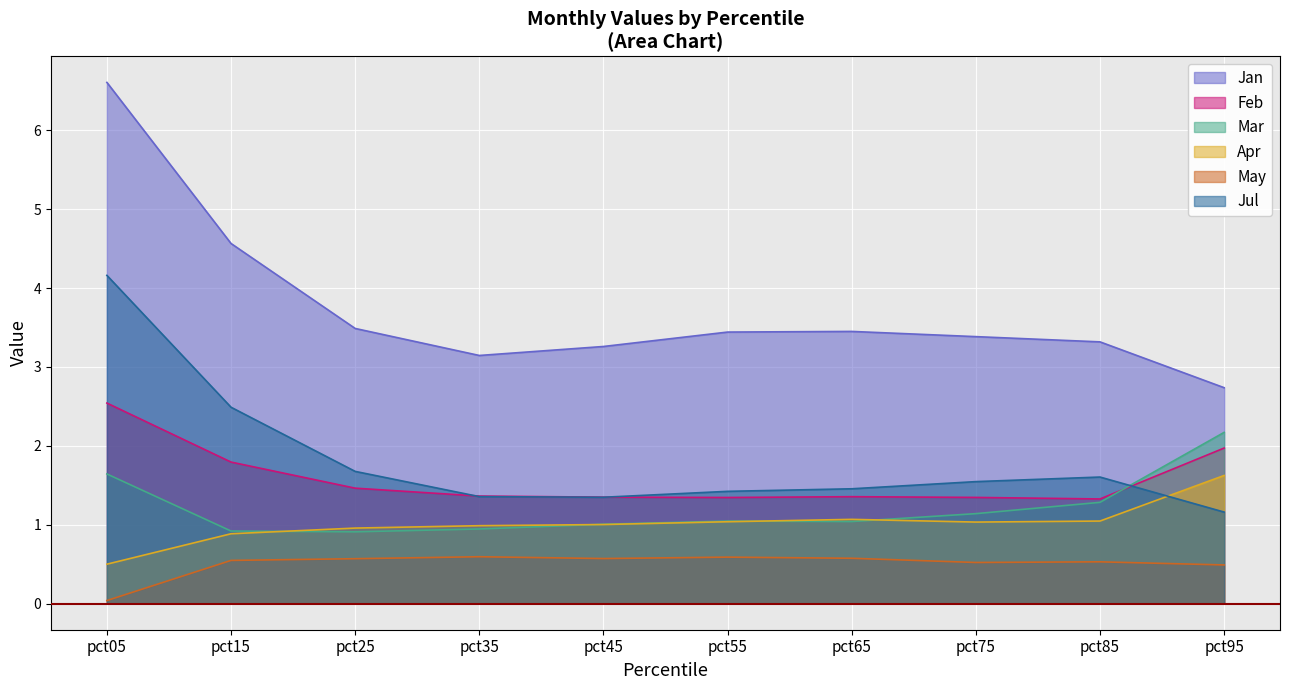

After their last crossing, which series has the higher values: Feb or Jul?

Feb